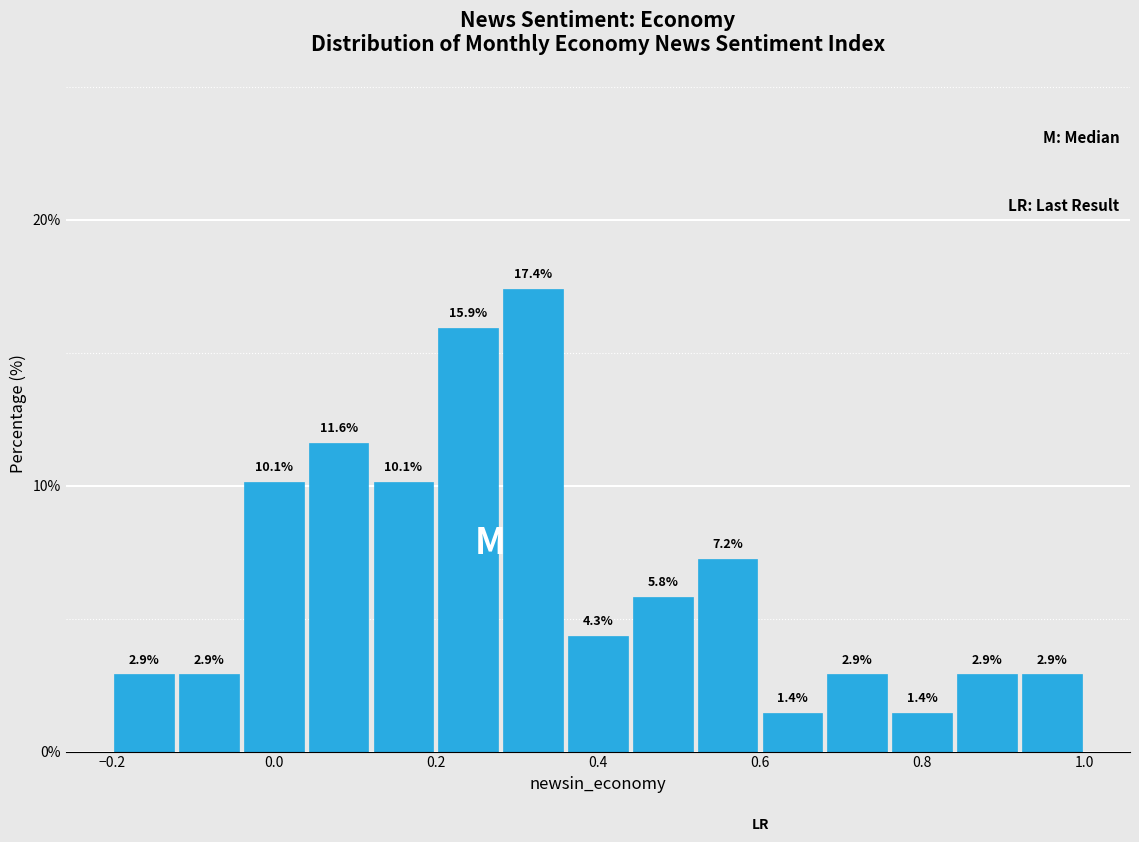

How tall is the bar that spans 0.28 to 0.36 on the x-axis?

17.4